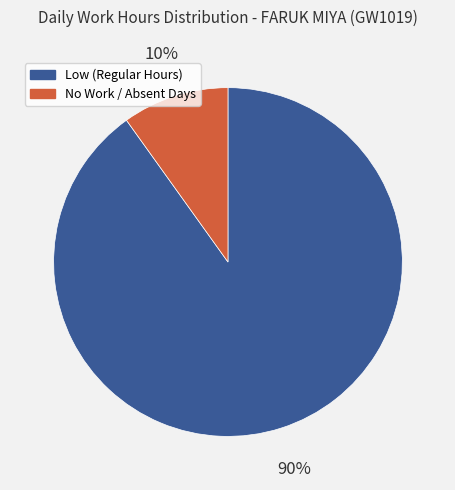

Between No Work / Absent Days and Low (Regular Hours), which is larger?

Low (Regular Hours)